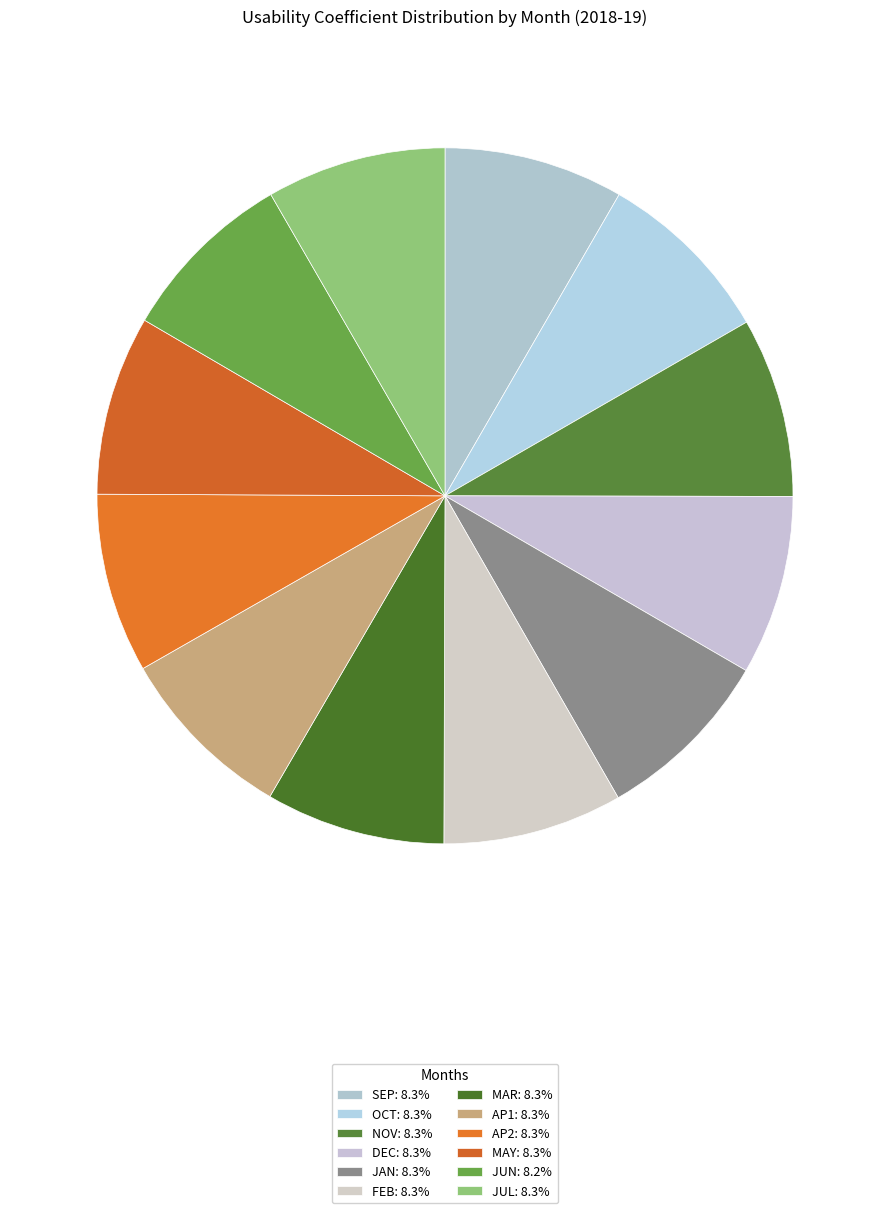

What percentage is the JUN slice, to the nearest percent?

8%